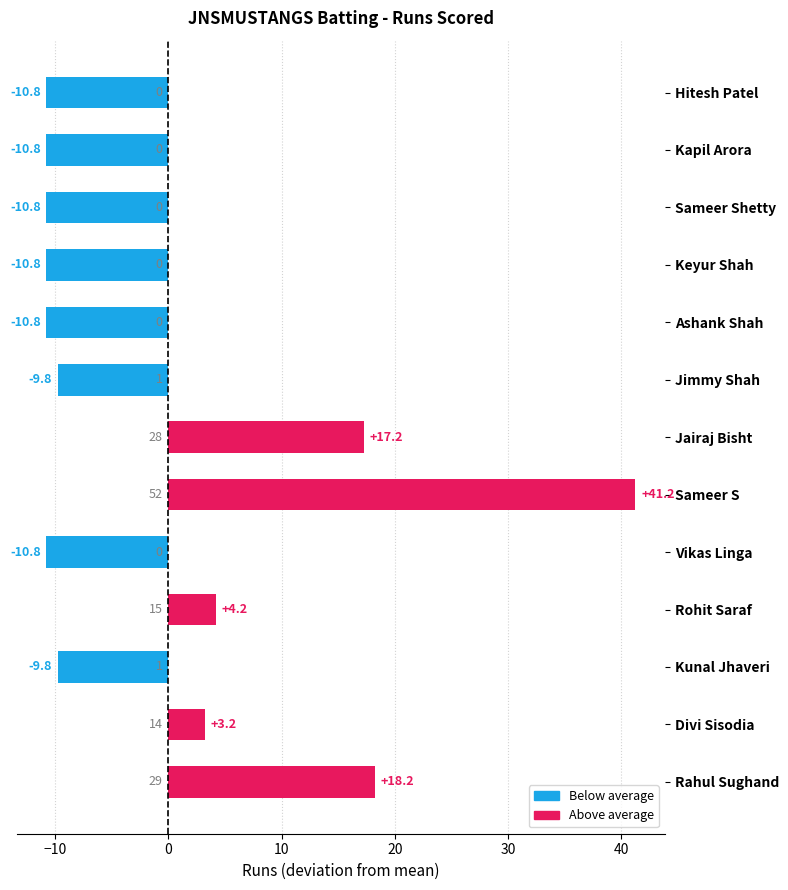

What is the greatest value displayed?

41.2